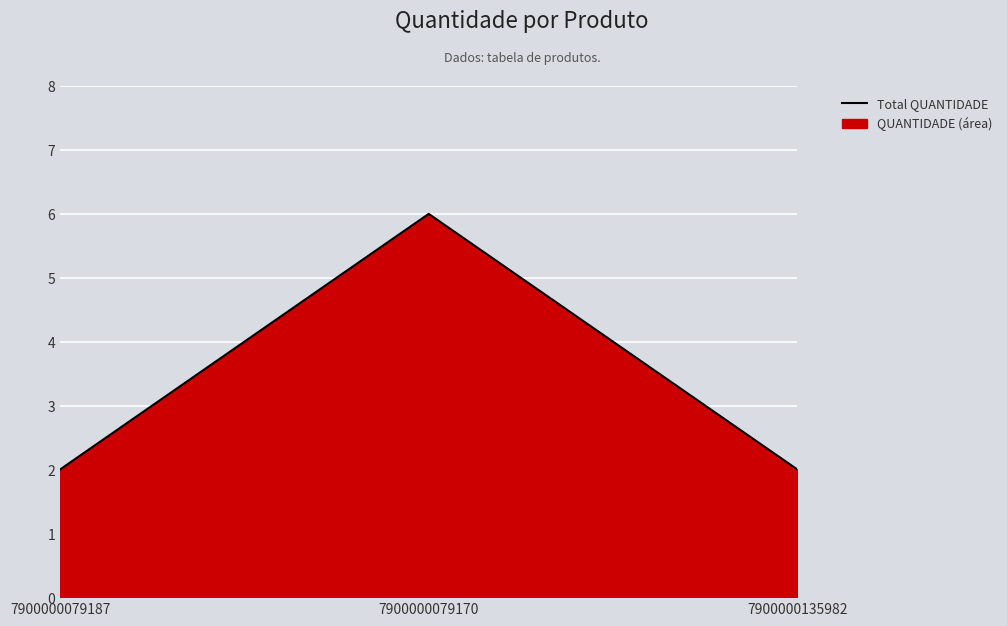

Which has a higher value, 7900000135982 or 7900000079170?

7900000079170